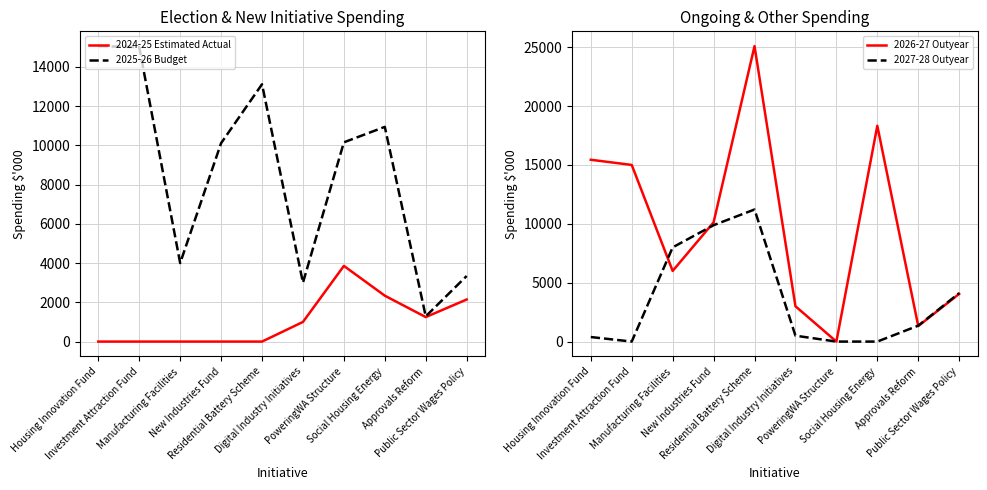

Rank the series at Manufacturing Facilities from lowest to highest value.

2024-25 Estimated Actual, 2025-26 Budget, 2026-27 Outyear, 2027-28 Outyear